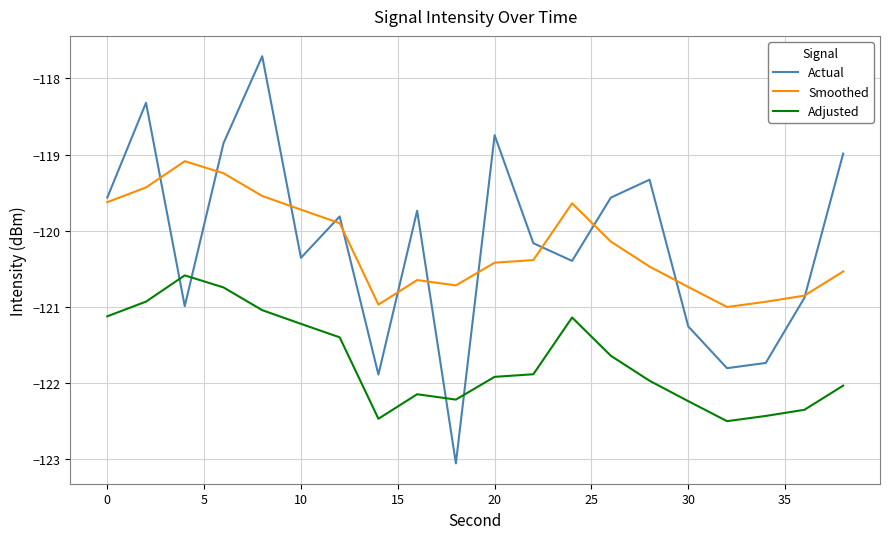

Reading left to right, transcribe all the data shown in this chart.

Actual: -119.6	-118.3	-121.0	-118.9	-117.7	-120.4	-119.8	-121.9	-119.7	-123.1	-118.7	-120.2	-120.4	-119.6	-119.3	-121.3	-121.8	-121.7	-120.9	-119.0
Smoothed: -119.6	-119.4	-119.1	-119.2	-119.5	-119.7	-119.9	-121.0	-120.6	-120.7	-120.4	-120.4	-119.6	-120.1	-120.5	-120.7	-121.0	-120.9	-120.9	-120.5
Adjusted: -121.1	-120.9	-120.6	-120.7	-121.0	-121.2	-121.4	-122.5	-122.1	-122.2	-121.9	-121.9	-121.1	-121.6	-122.0	-122.2	-122.5	-122.4	-122.4	-122.0